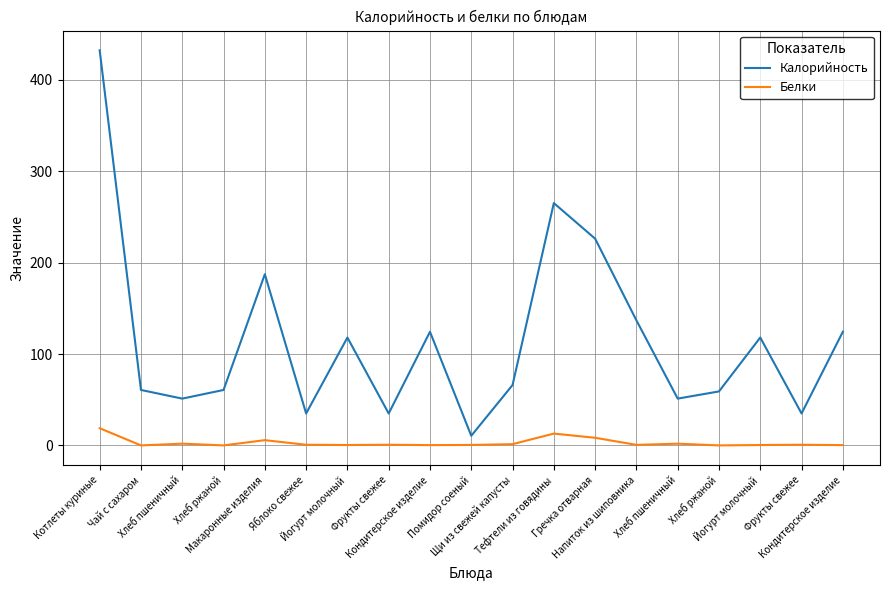

What is the average value of the Калорийность series?

115.6